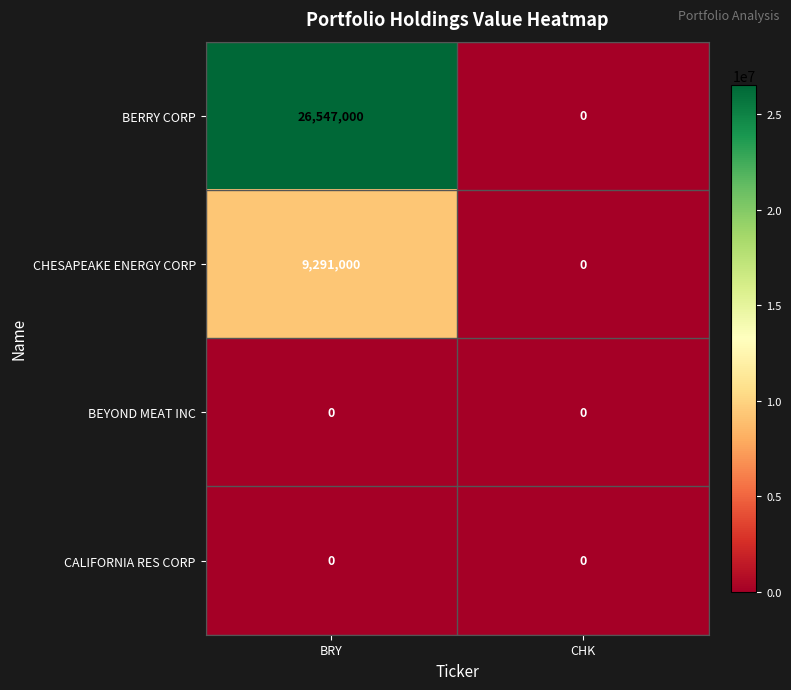

Which series changed the most between BRY and CHK?

BERRY CORP